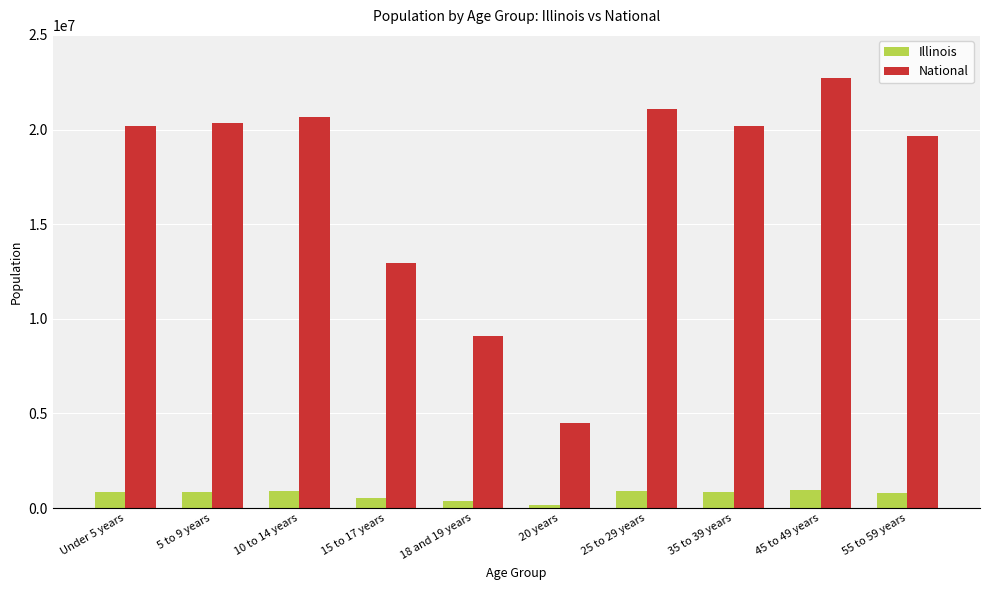

What position from the left is 20 years?

6